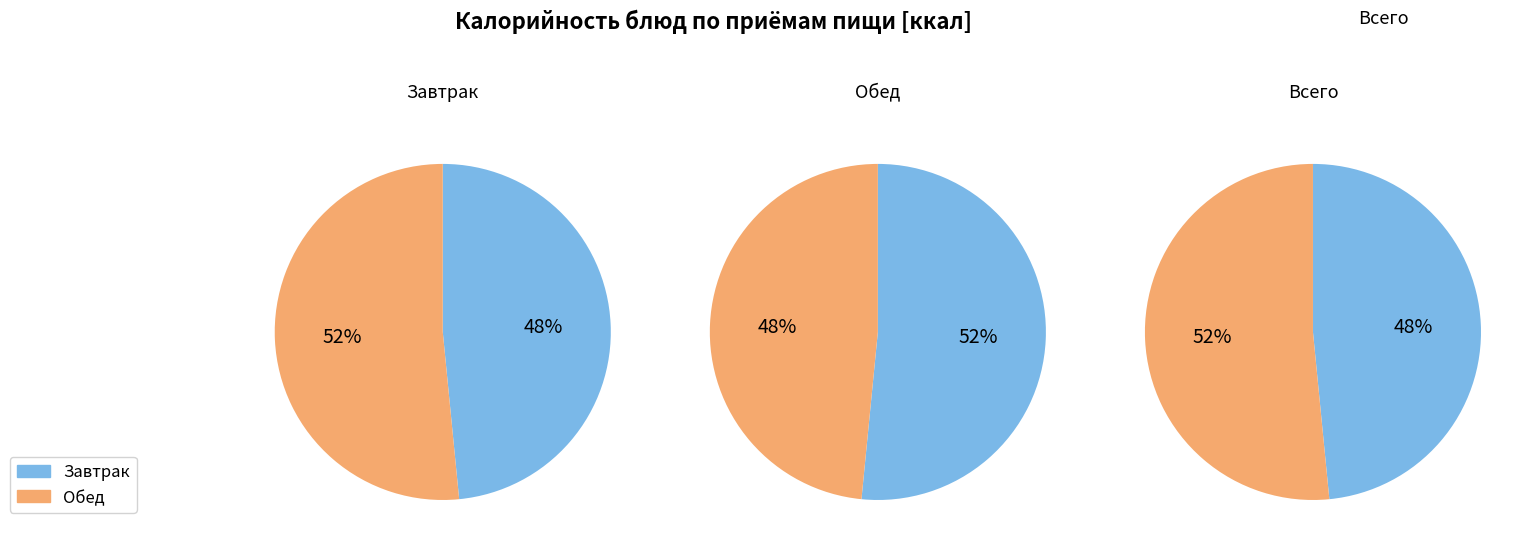

Does any single category account for the majority?

No